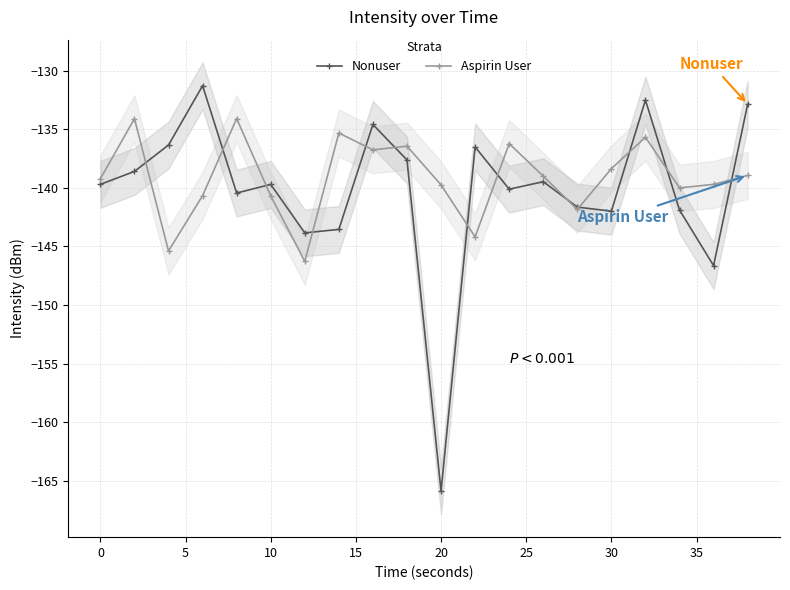

True or false: Aspirin User has more than 0 interior local peaks.

True